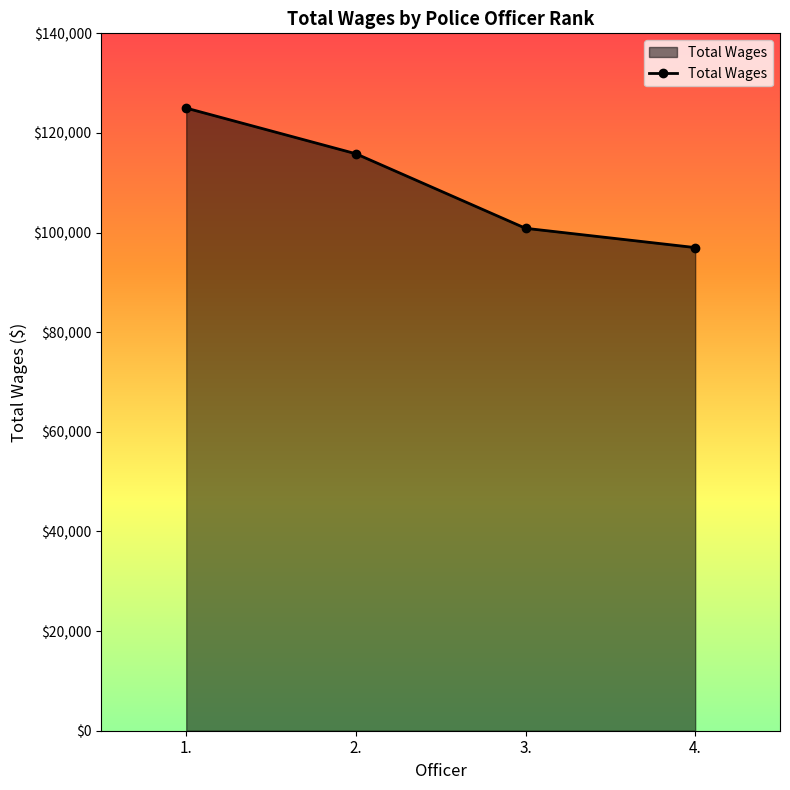

Count the number of data series in this chart.

1